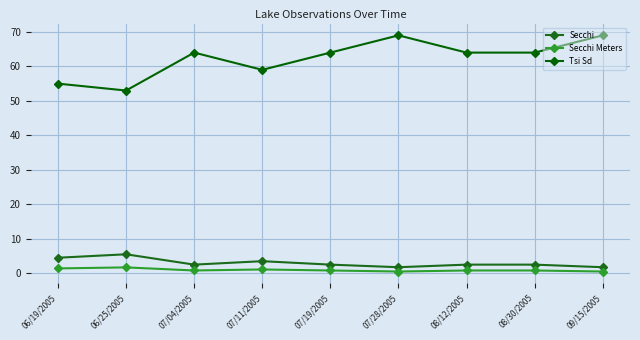

What is the value of the Secchi point at the 8th from the left?

2.5